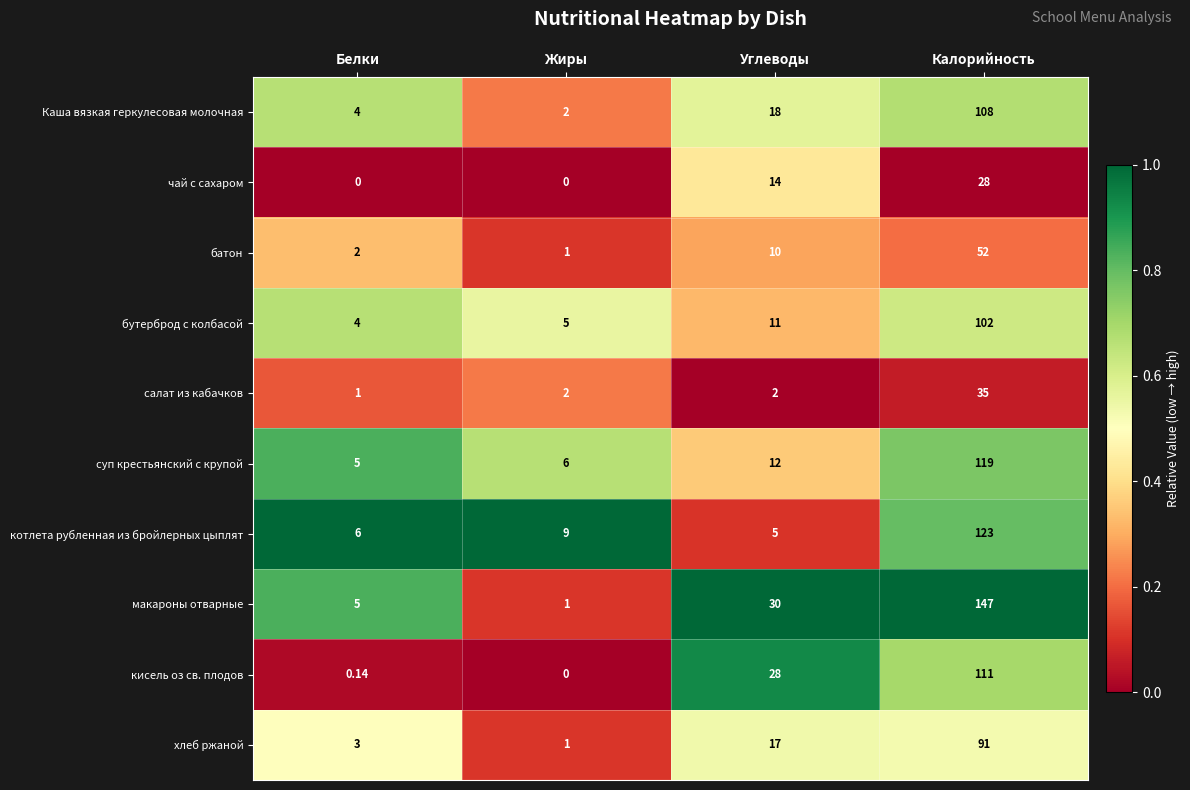

What is the spread (max minus min) of values at Жиры?

9.0